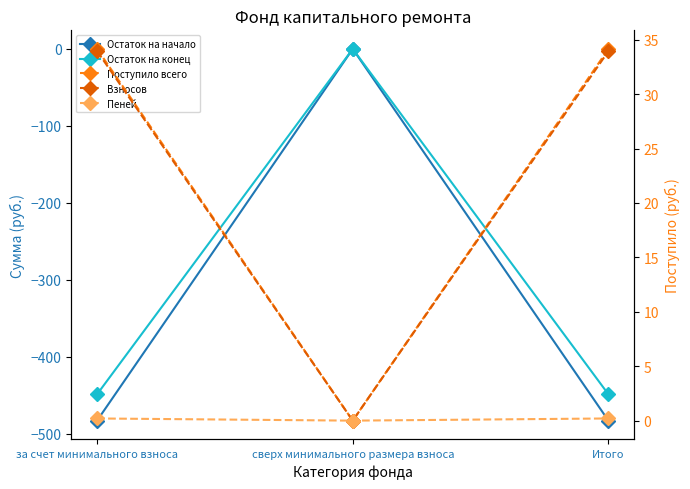

What is the total value across all series at Итого?

-862.9